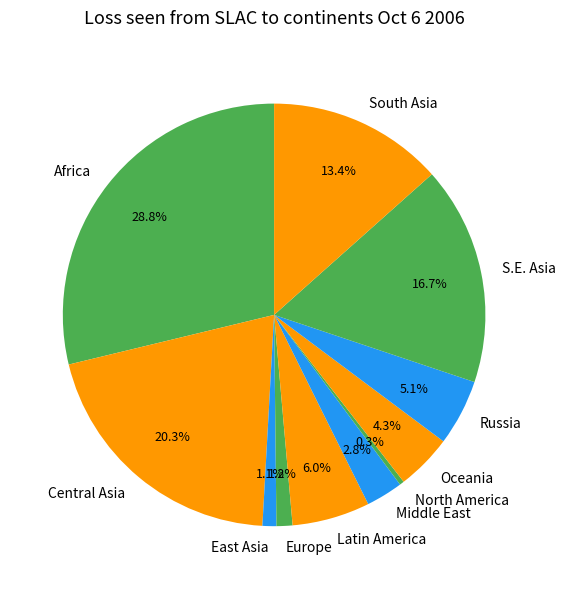

Which has a higher value, S.E. Asia or Middle East?

S.E. Asia